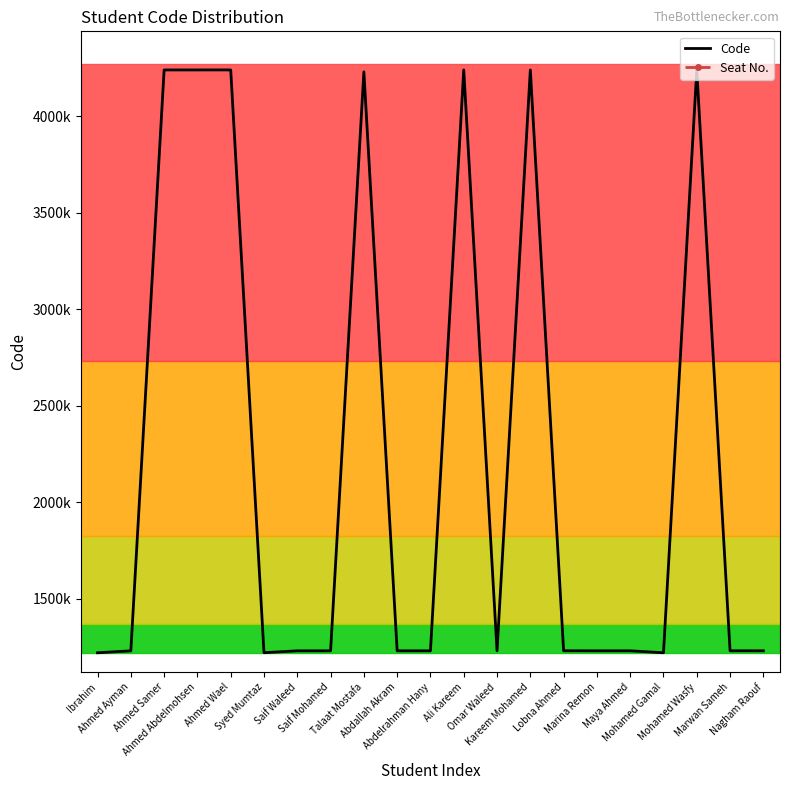

Does the chart have visible grid lines?

No